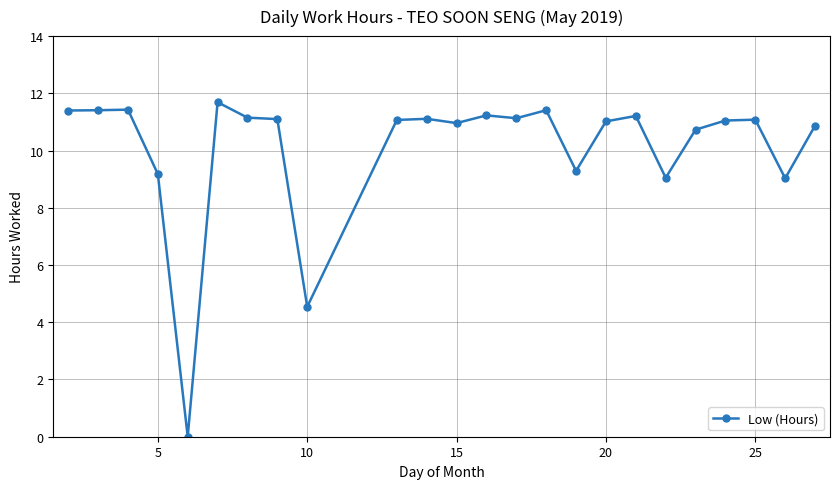

True or false: the data has more than 2 interior local peaks.

True